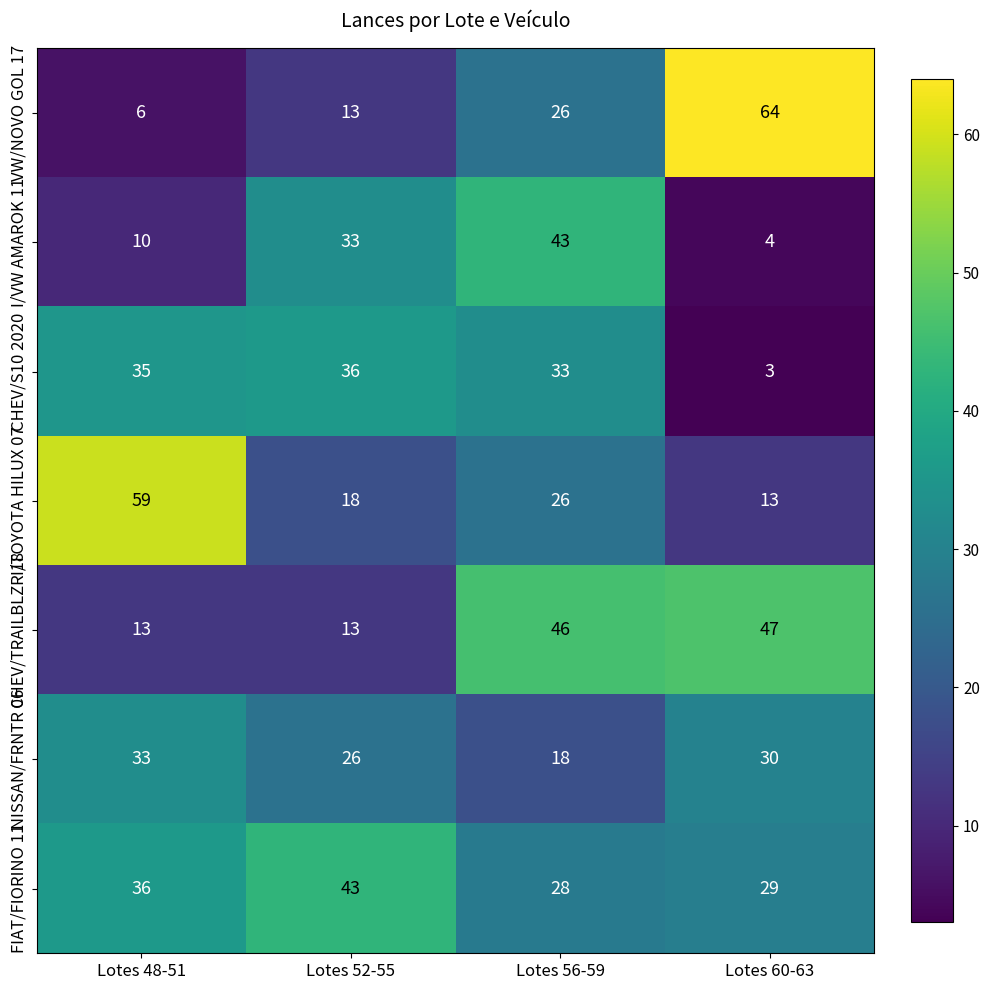

At which label does FIAT/FIORINO 11 reach its peak?

Lotes 52-55